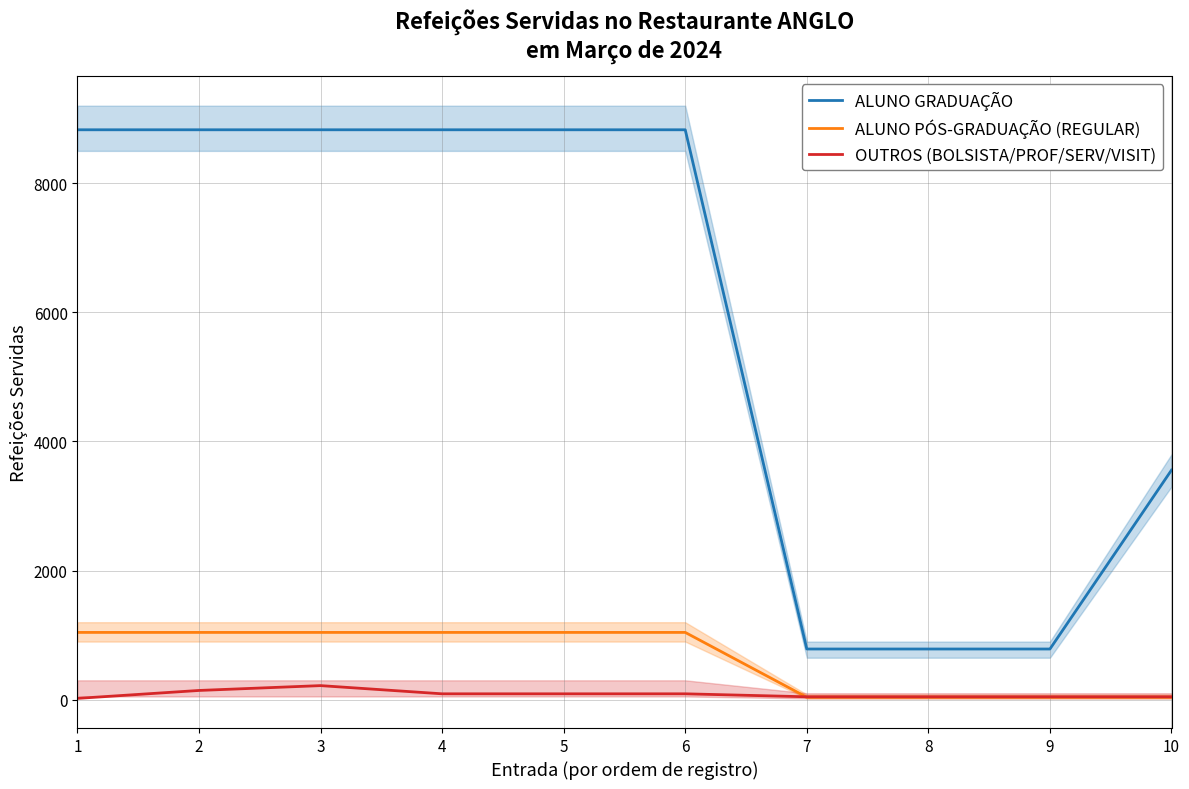

What is the value of the ALUNO GRADUAÇÃO point at the 6th from the left?

8827